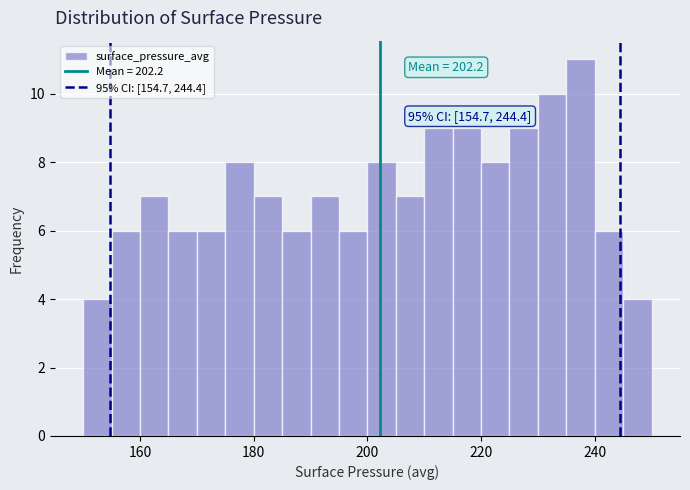

Around what value on the x-axis is the tallest bar? Give the approximate position of its centre, as read against the axis.

238